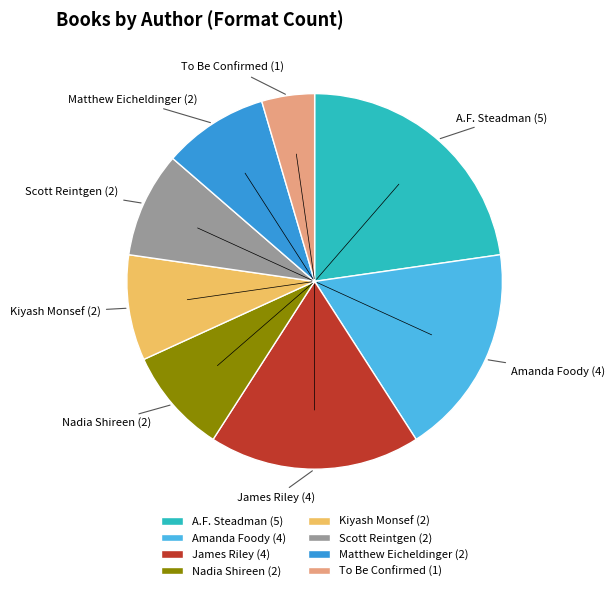

Count the number of slices in the pie.

8